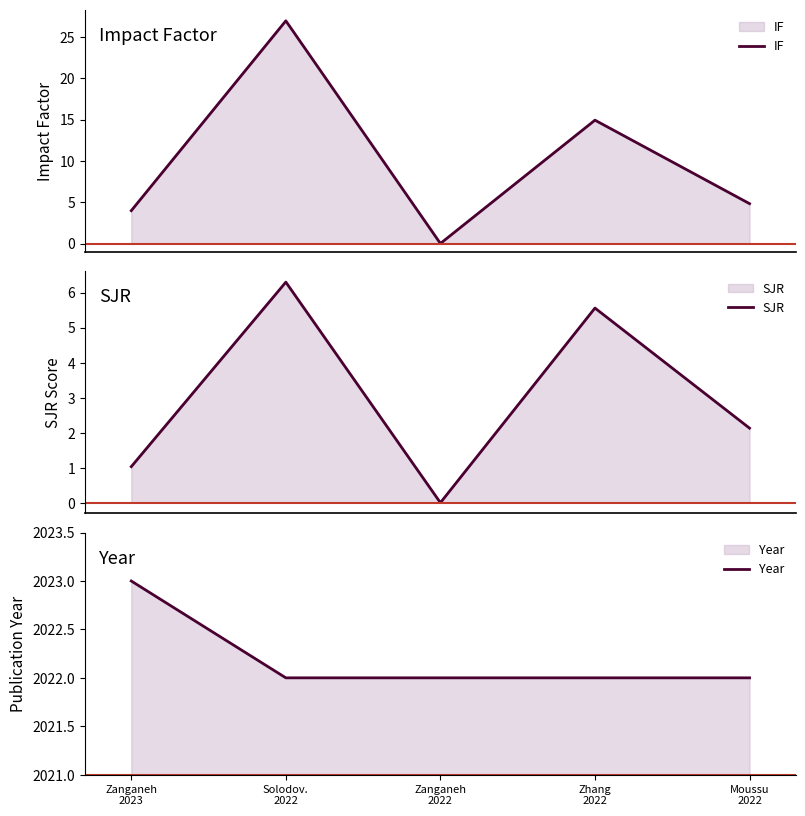

How many Year values are between 2022 and 2023?

5